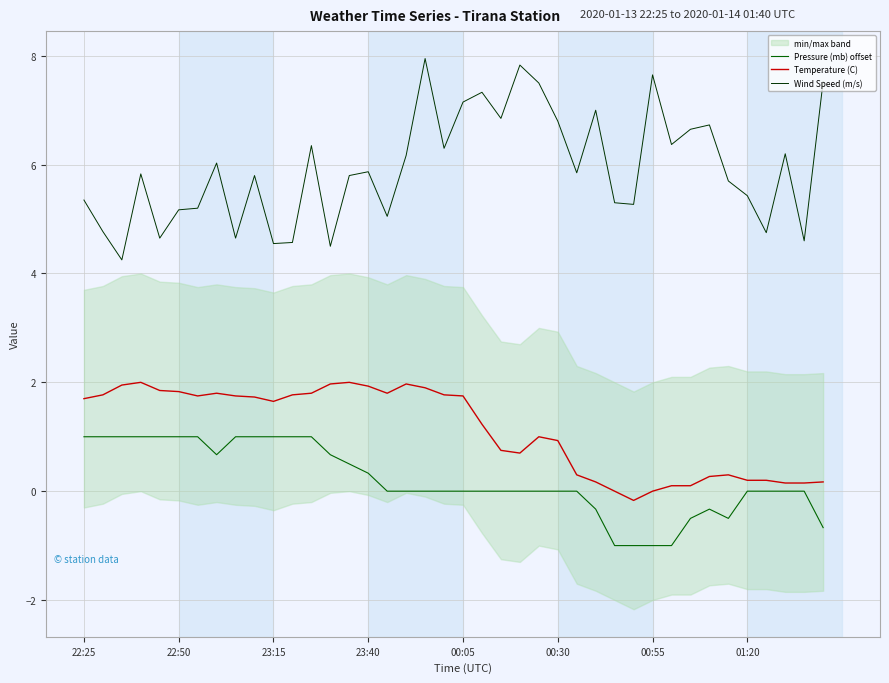

What value does the Temperature (C) series have at 9?

1.7